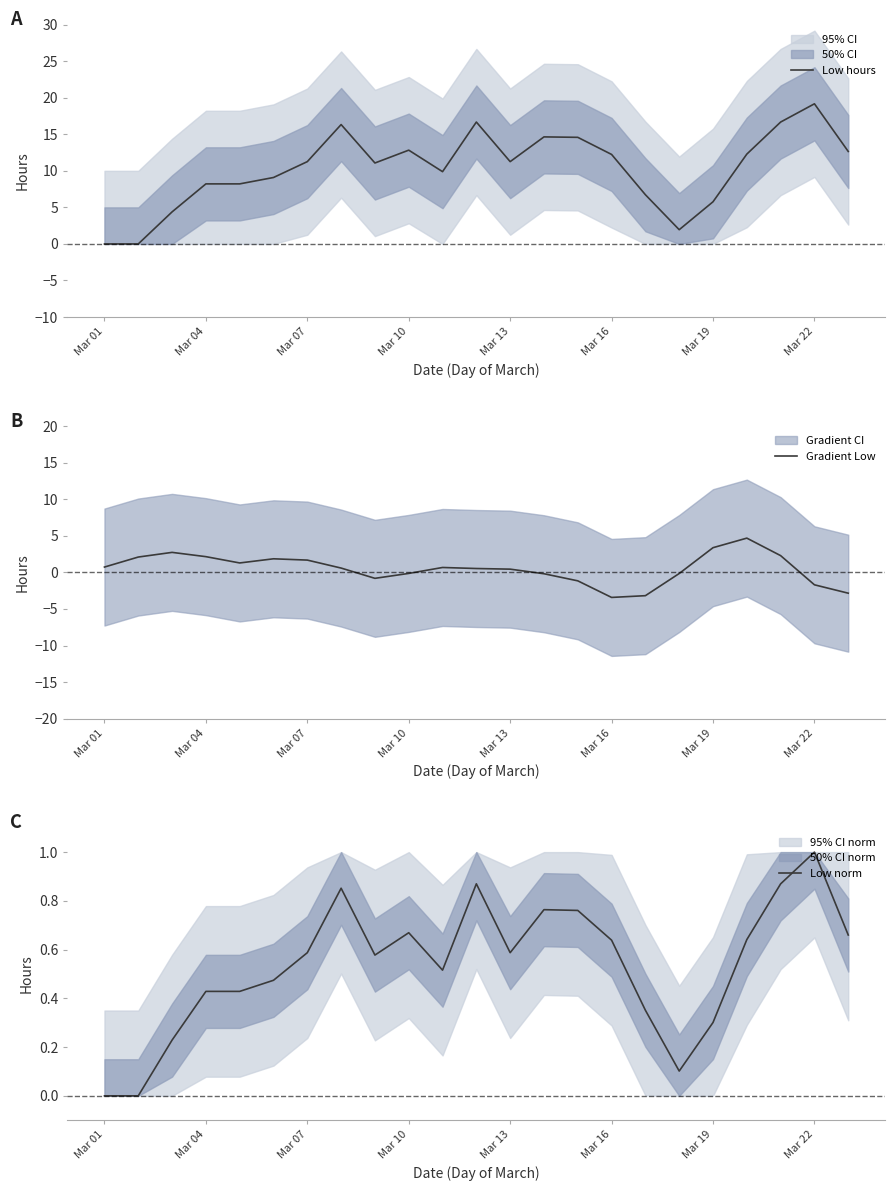

What is the difference between the second highest and minimum values in the Low norm series?

0.9